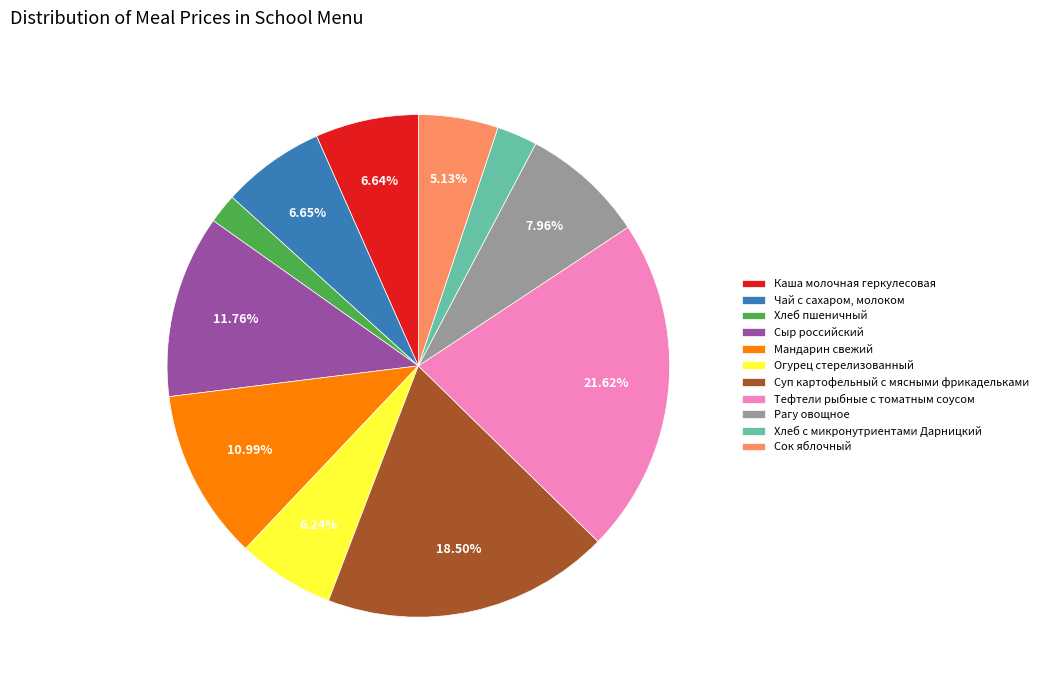

The Тефтели рыбные с томатным соусом slice represents 22% of the pie. True or false?

True